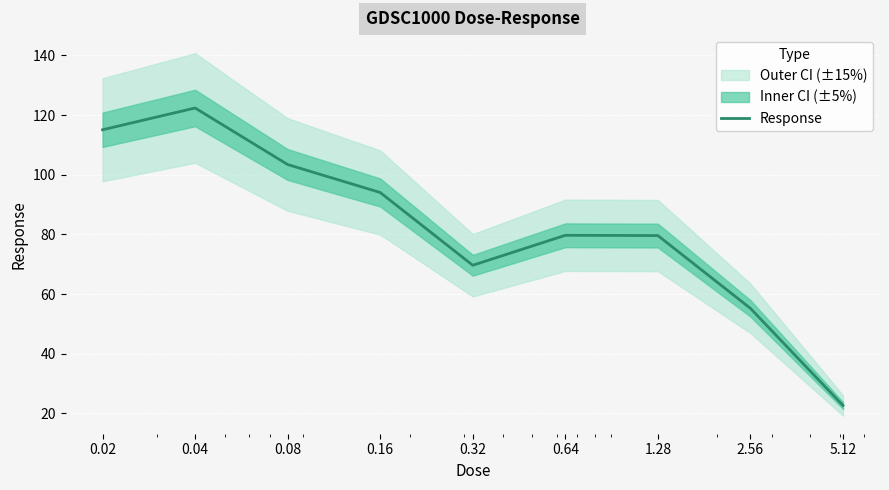

What is the label of the 2nd point from the left?

0.04